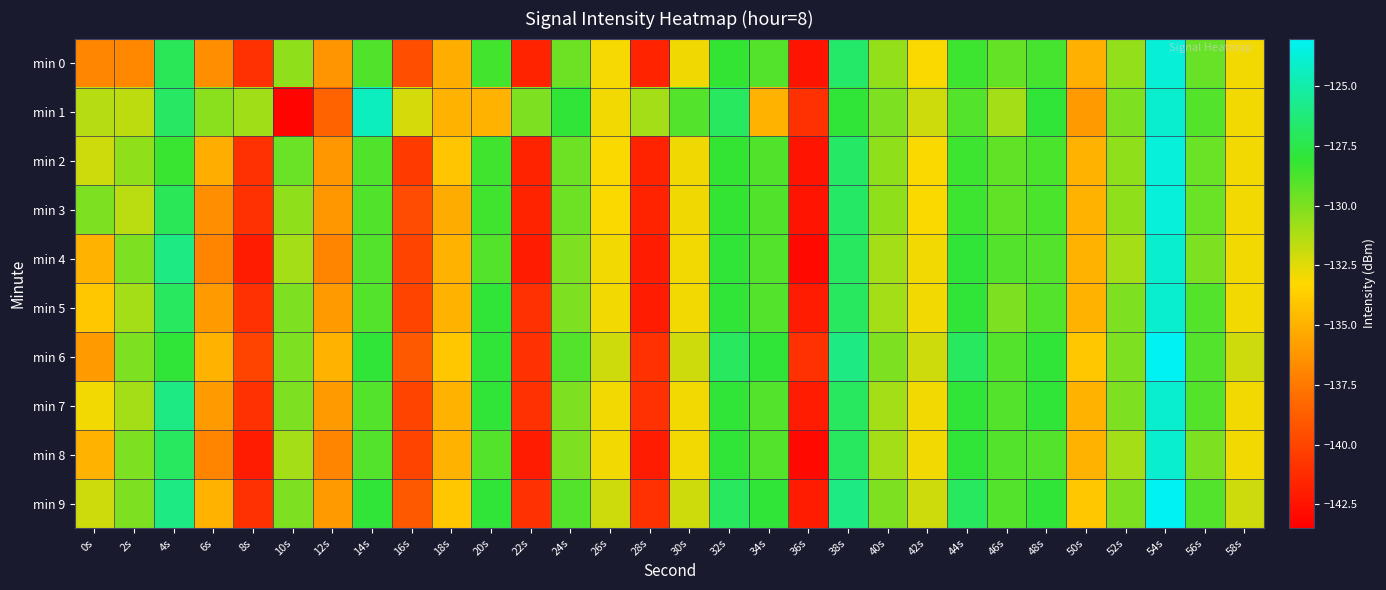

At which category is the sum across all series the highest?

54s